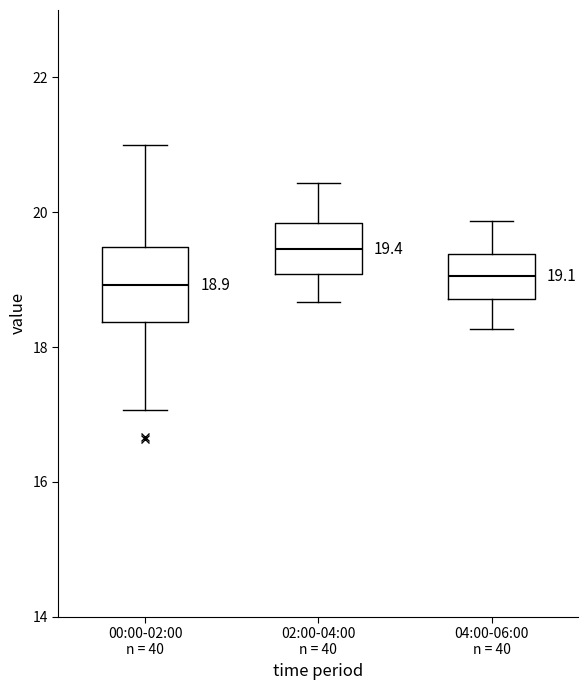

Which box has the highest median line?

02:00-04:00 n = 40